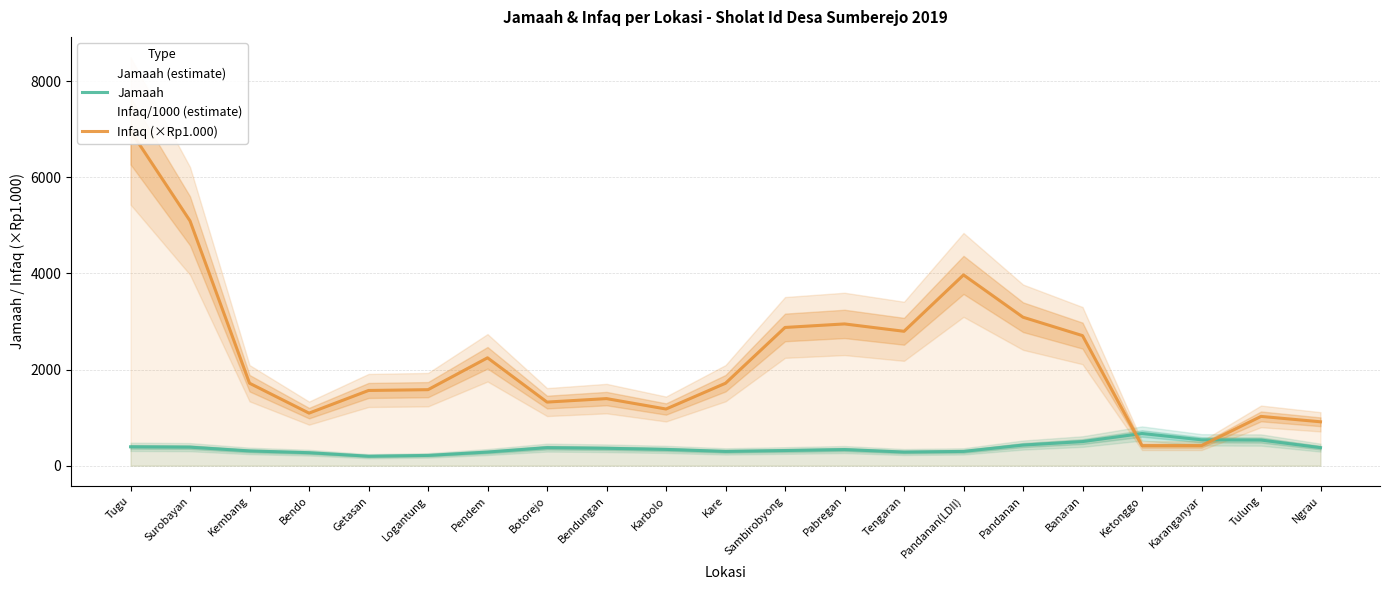

Where is Infaq (×Rp1.000) nearest to the value 3691?

Pandanan(LDII)